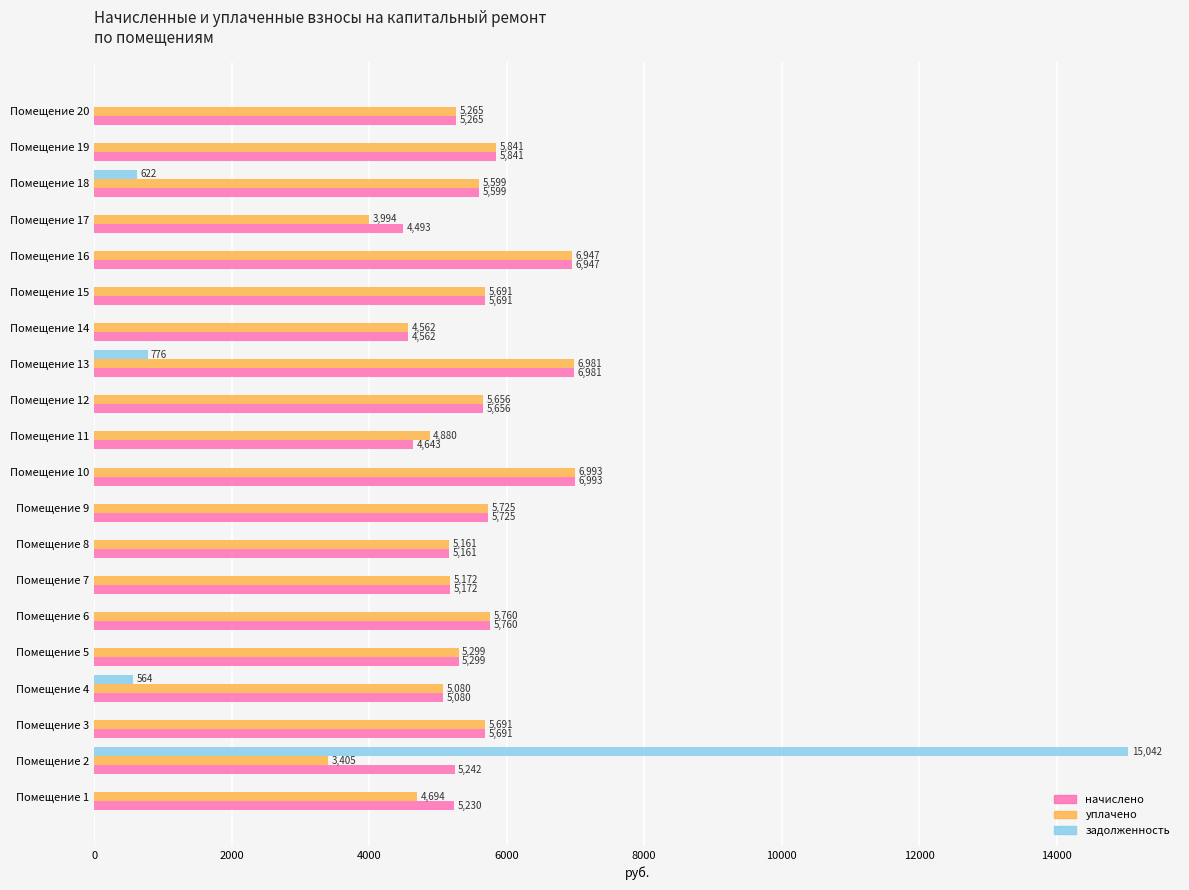

Where is уплачено nearest to the value 5198?

Помещение 7